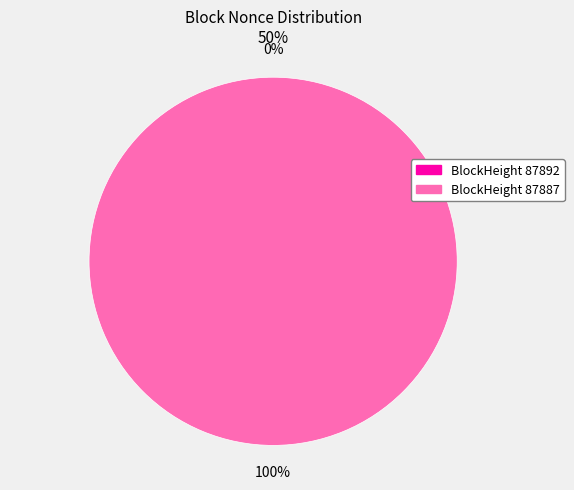

To the nearest percent, what is the difference between the largest and smallest slice percentages?

100%